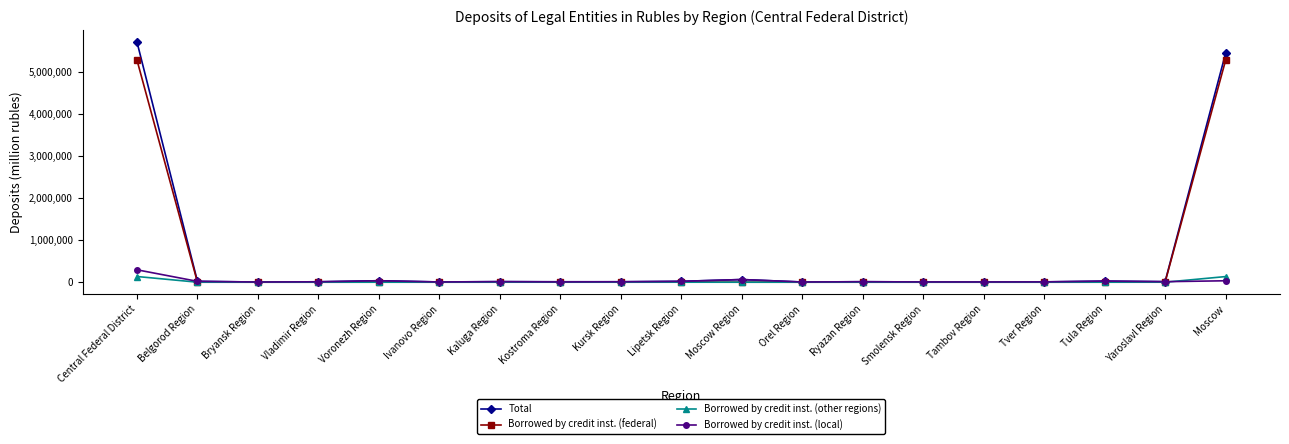

Is it true that Borrowed by credit inst. (other regions) equals 133485 at Moscow?

True